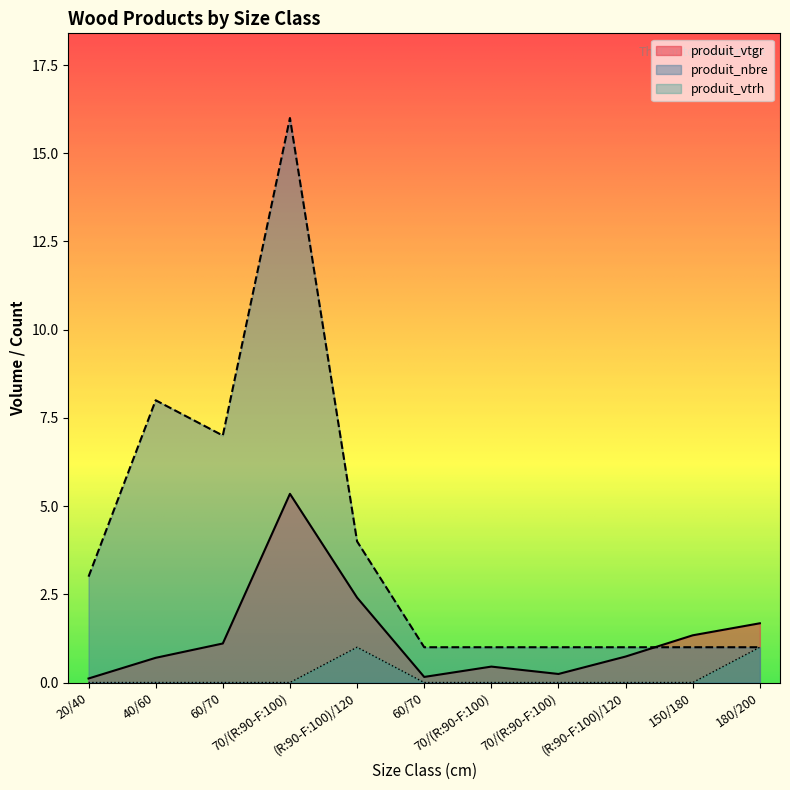

What is the difference between the produit_vtgr values at (R:90-F:100)/120 and (R:90-F:100)/120?

1.7